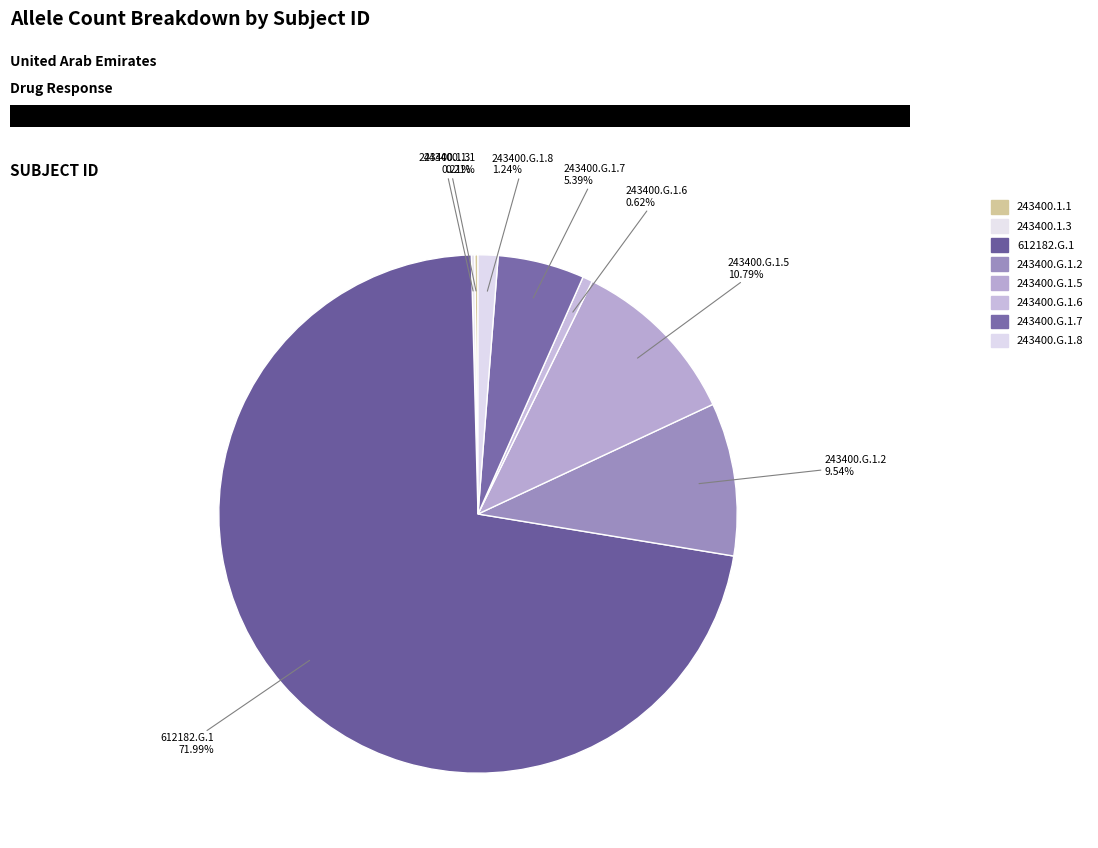

Which slice is the largest?

612182.G.1